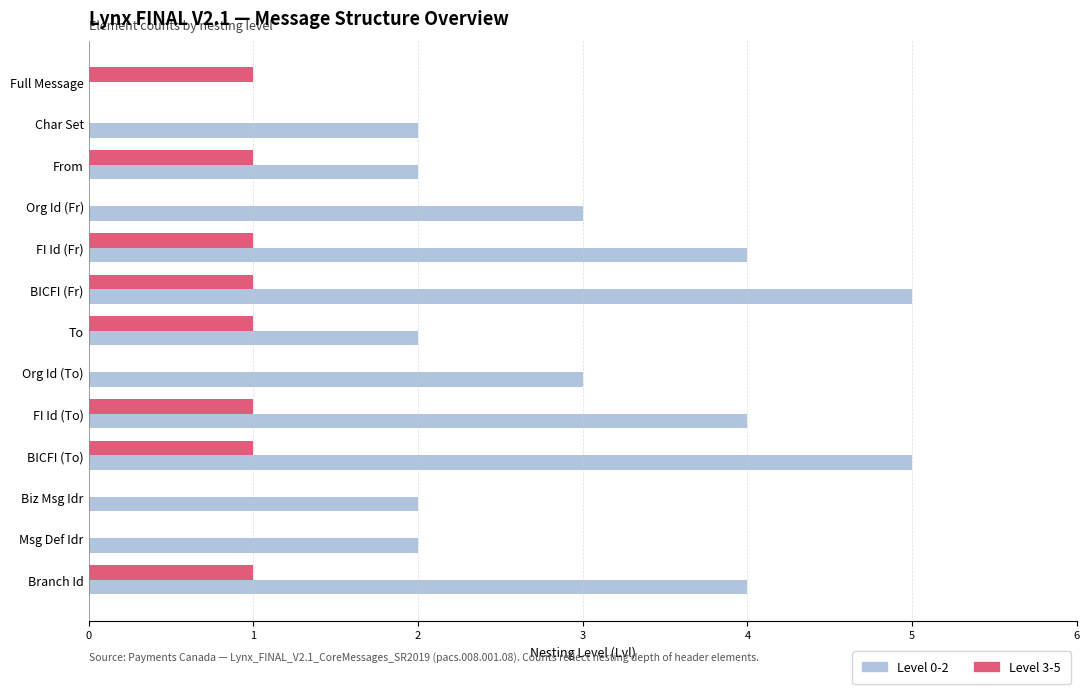

The value of Level 0-2 at Biz Msg Idr is 1. True or false?

False